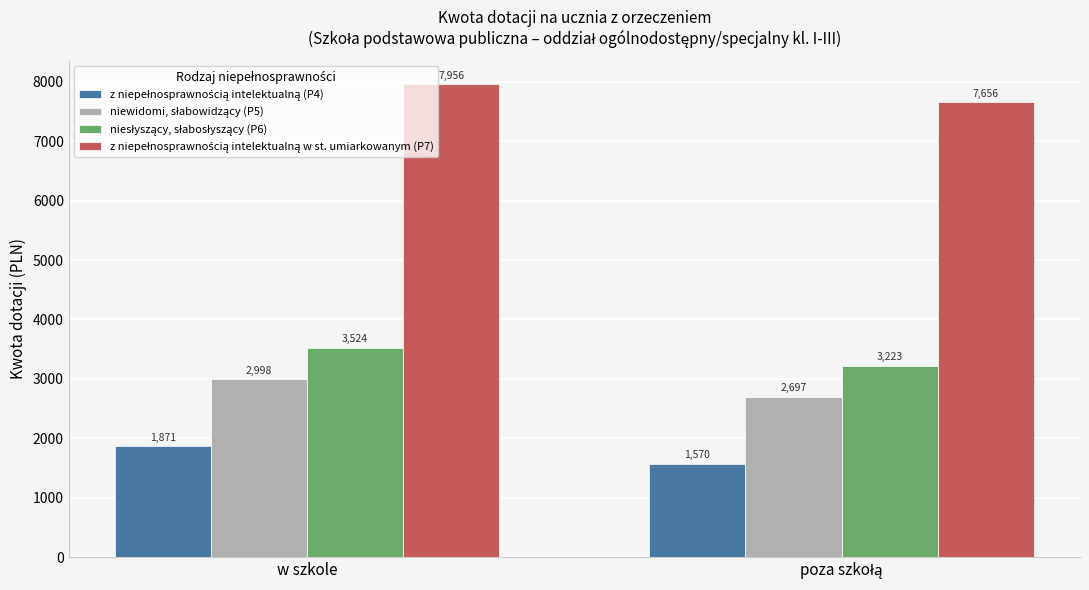

What is the maximum value shown in the chart?

7956.4